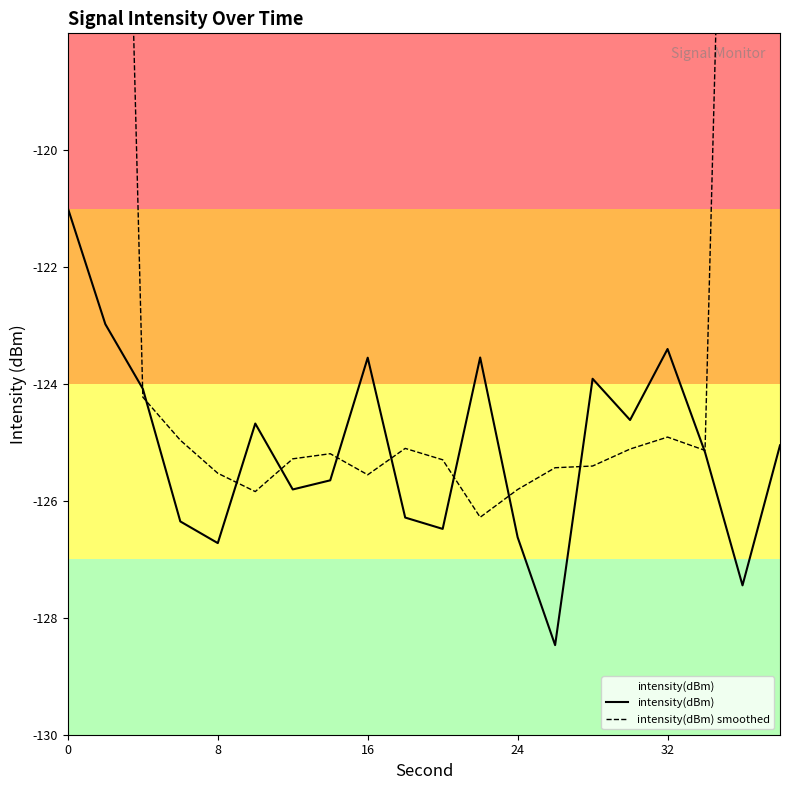

Rank the series by their average value, from highest to lowest.

intensity(dBm) smoothed, intensity(dBm)